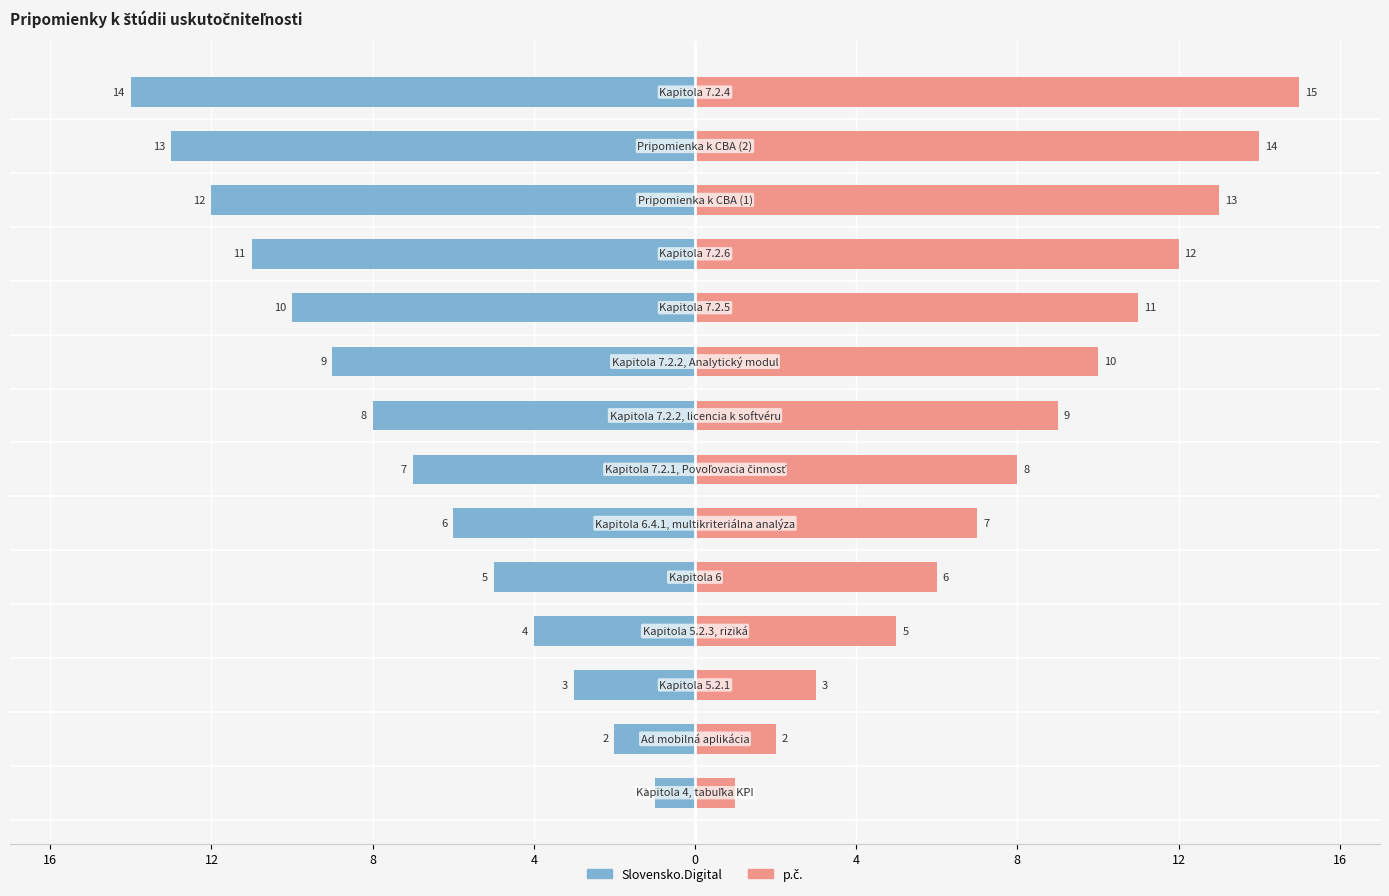

How many bars are there in each group?

2